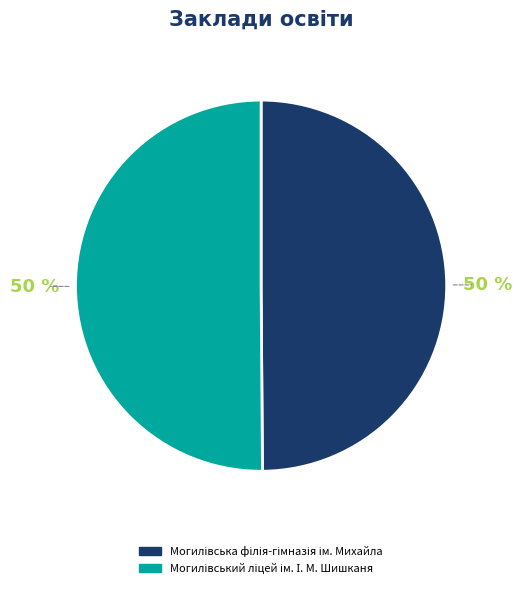

To the nearest percent, what is the average slice percentage?

50%